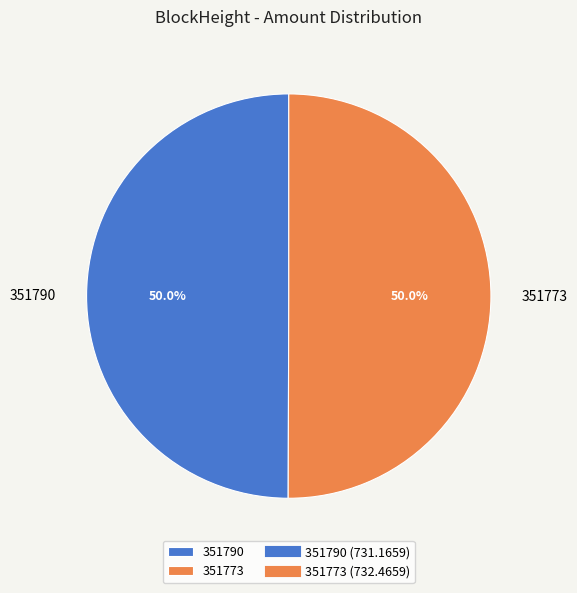

Is the sum of 351773 and 351790 greater than half?

Yes